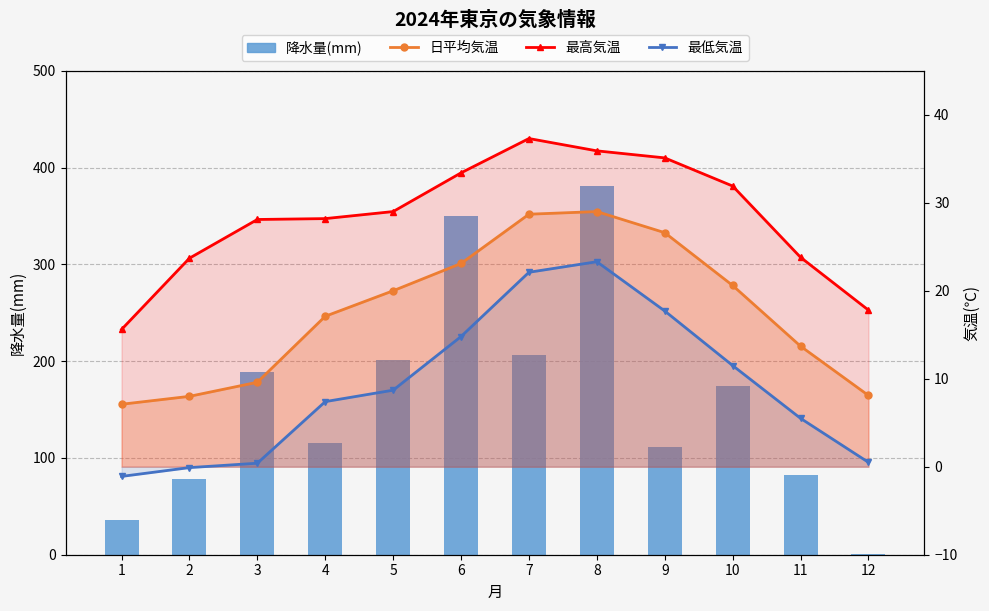

At which category is the sum across all series the highest?

8